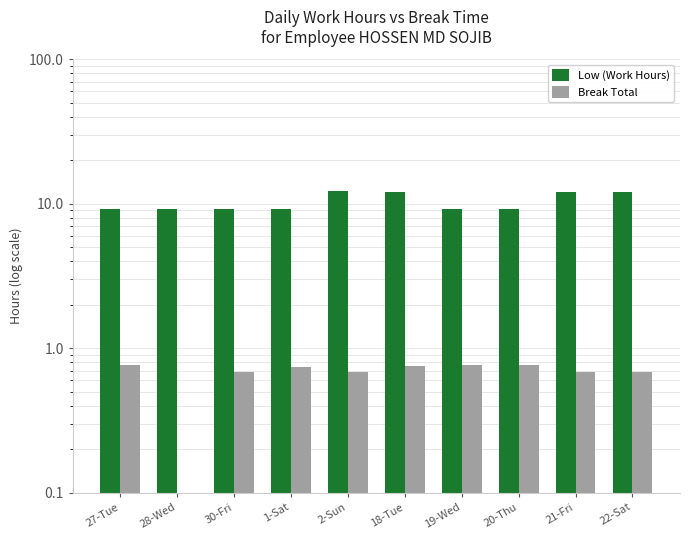

What is the maximum value shown in the chart?

12.2